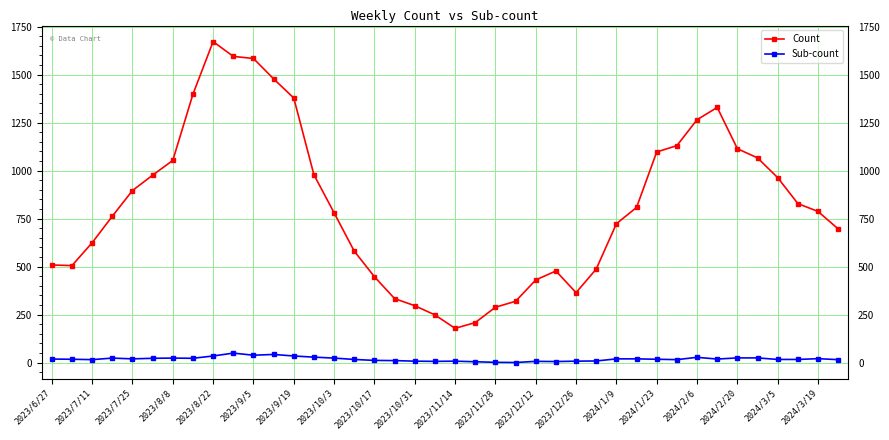

What is the lowest value of the Count series?

178